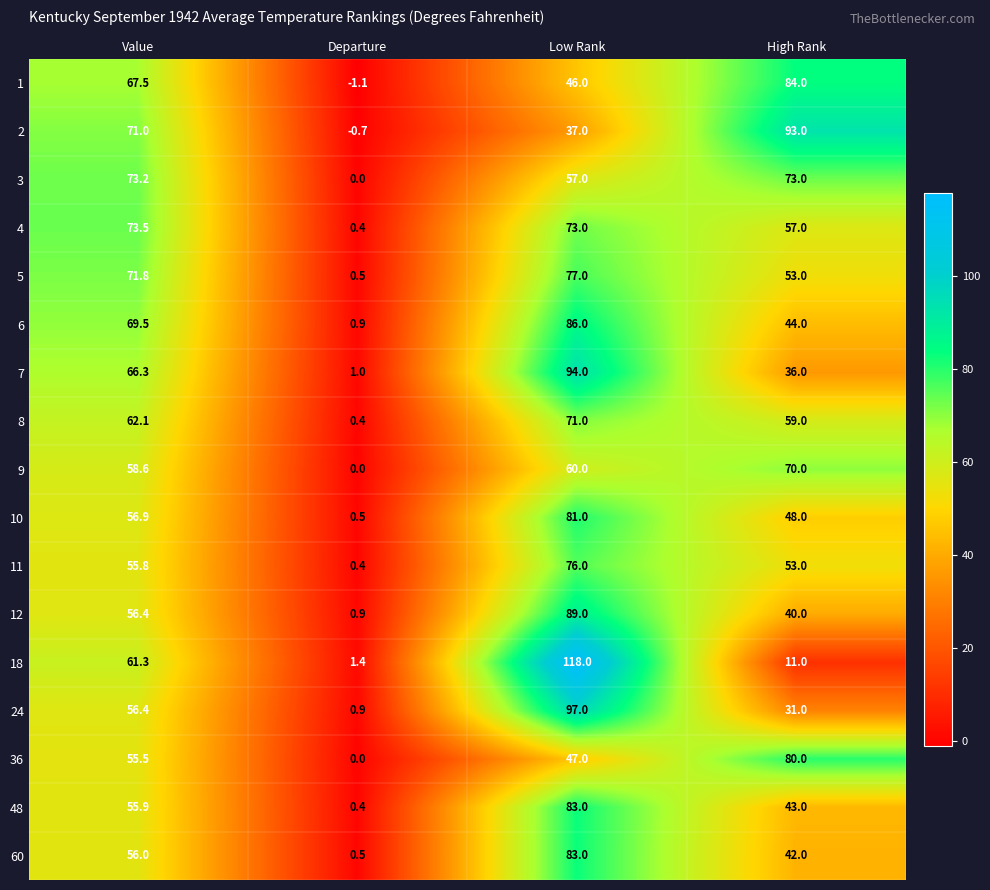

What is the difference between the 8 values at Value and Departure?

61.7